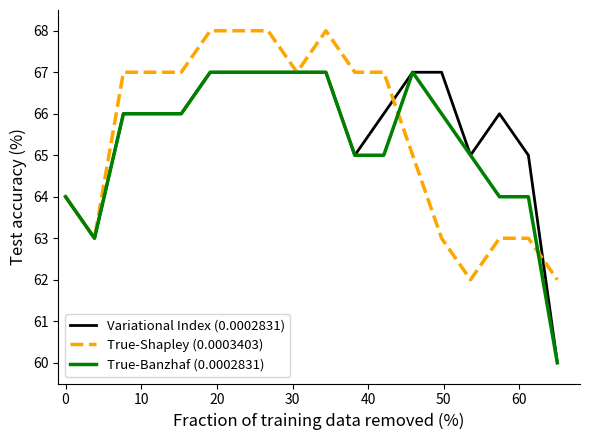

What is the lowest value of the Variational Index (0.0002831) series?

60